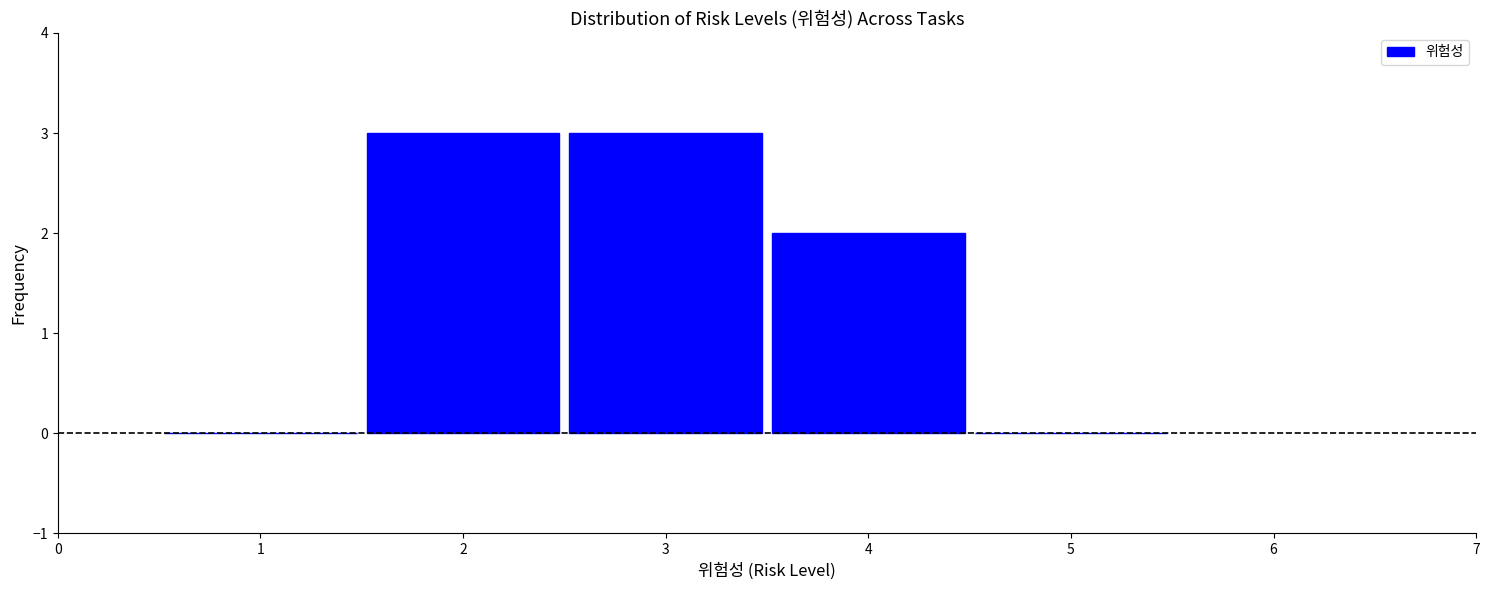

What is the height of the bar covering 2.5 to 3.5 on the x-axis? The values are not printed on the chart, so give them approximately, as read against the axis.

3